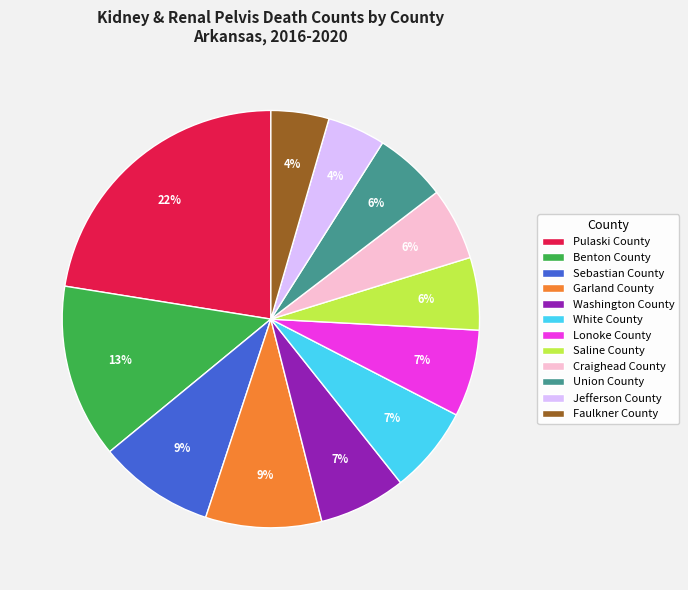

To the nearest percent, what percentage of the pie is Pulaski County?

22%